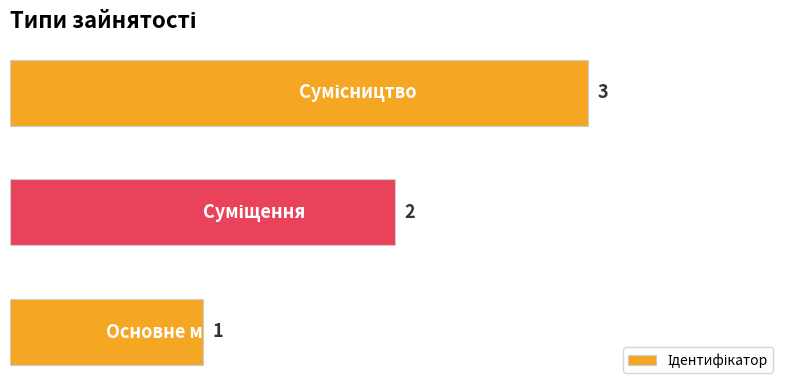

Does the chart contain any negative values?

No